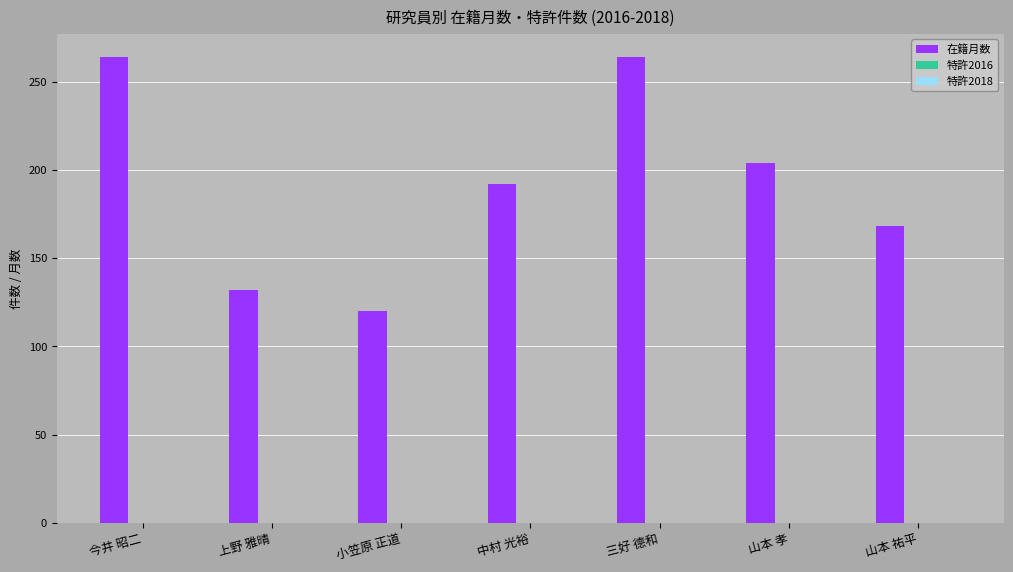

What is the label of the 2nd bar from the right?

山本 孝